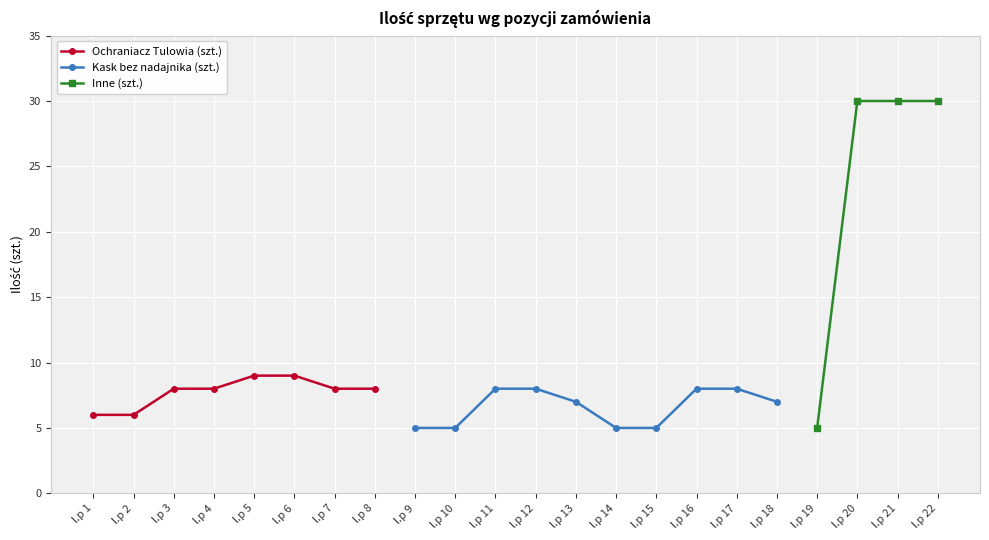

True or false: Kask bez nadajnika (szt.) and Ochraniacz Tulowia (szt.) cross at least once.

False